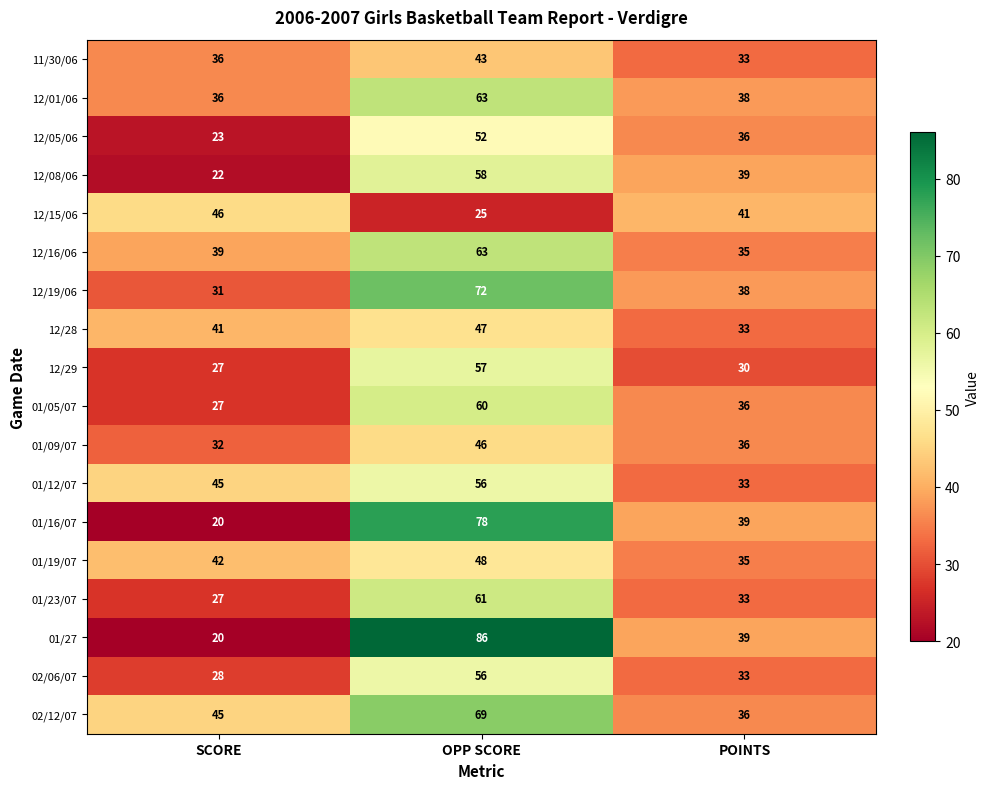

The 01/19/07 series shows 42 at SCORE. True or false?

True